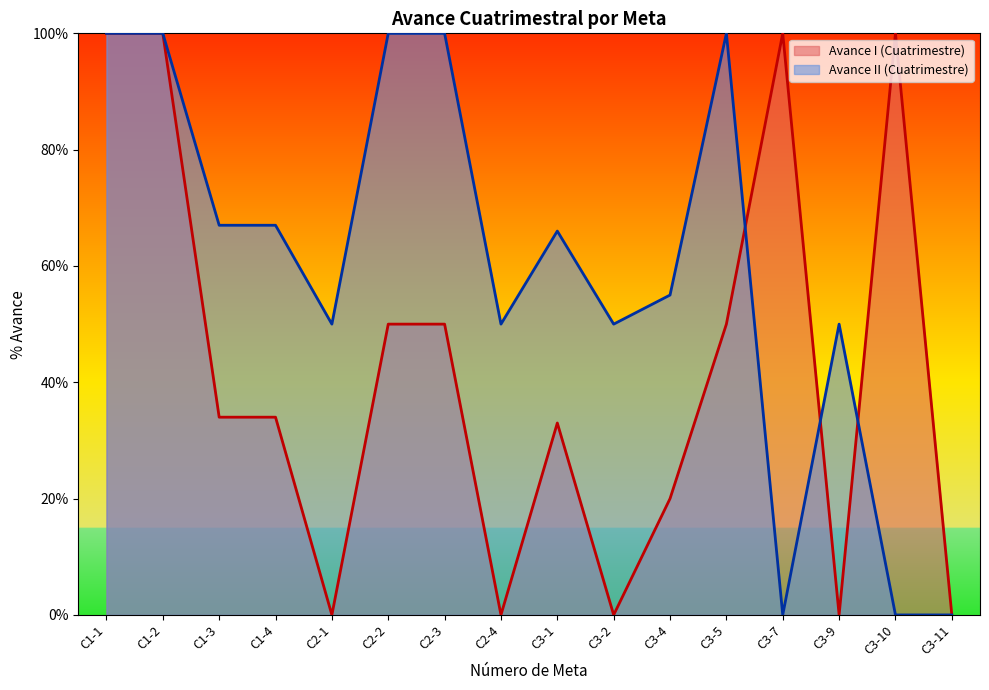

Which series has the largest total across all categories?

Avance II (Cuatrimestre)